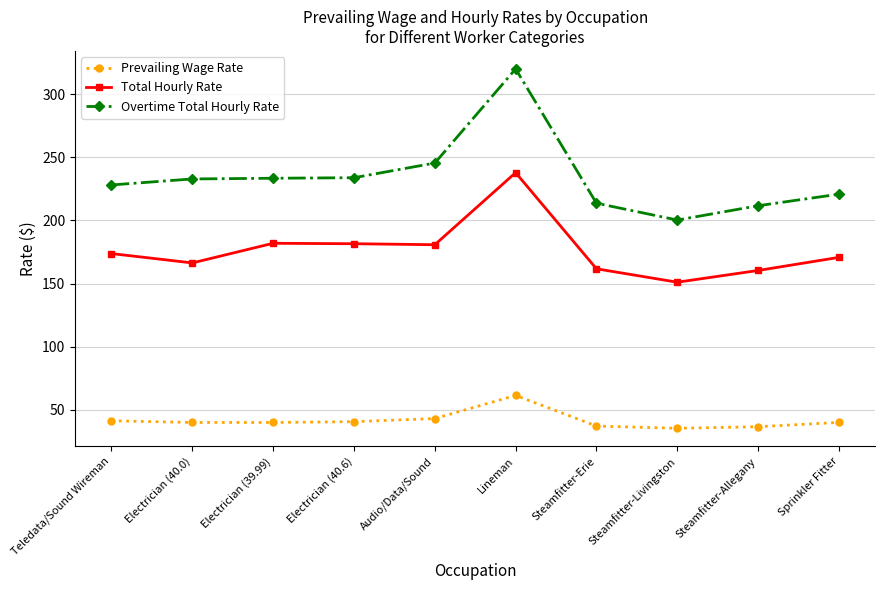

What is the greatest value displayed?

319.9